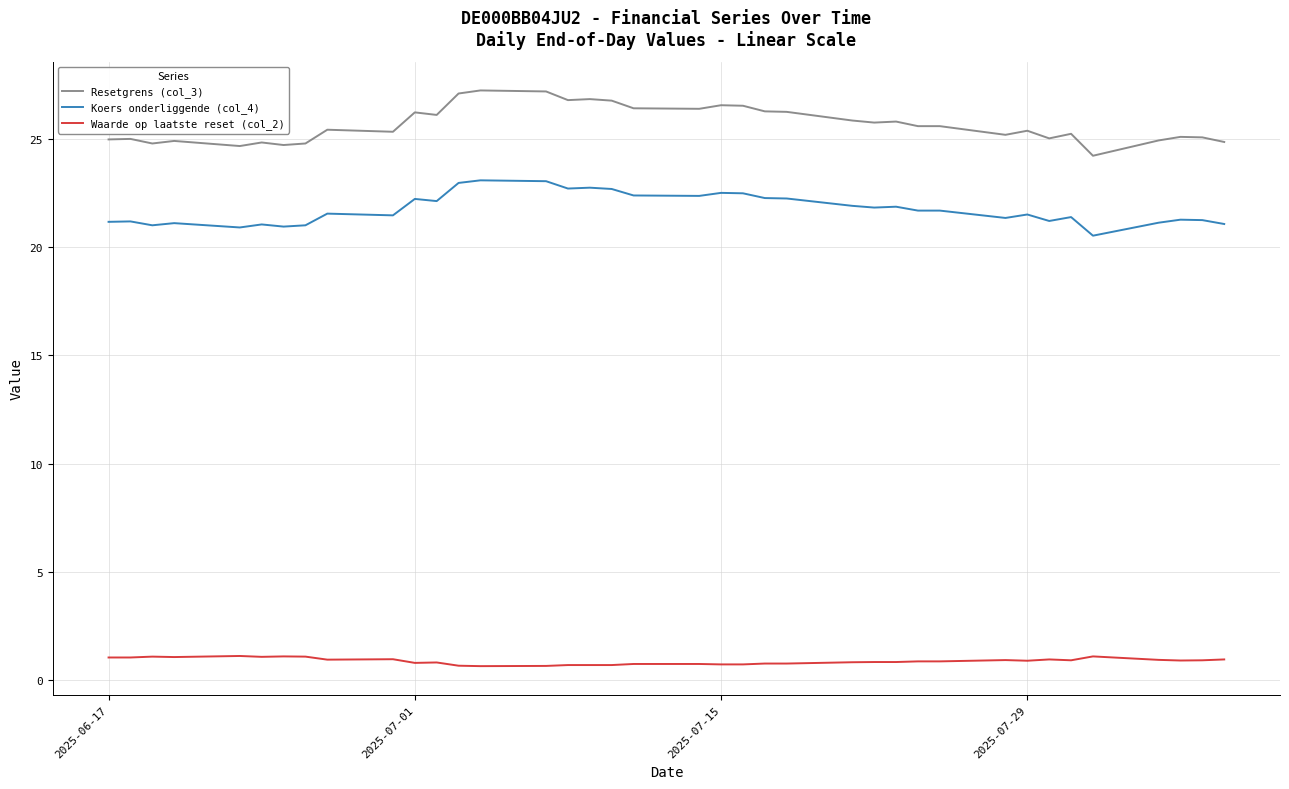

True or false: Resetgrens (col_3) and Waarde op laatste reset (col_2) intersect in this chart.

False